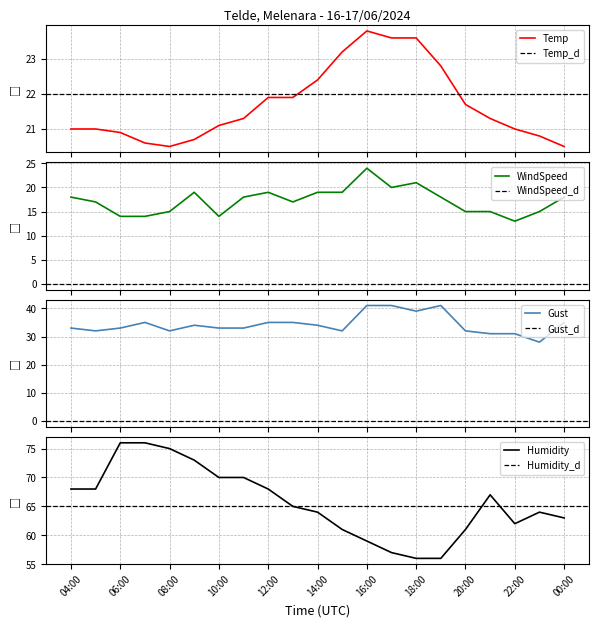

In WindSpeed, how many points are higher than both neighbors (excluding endpoints)?

4